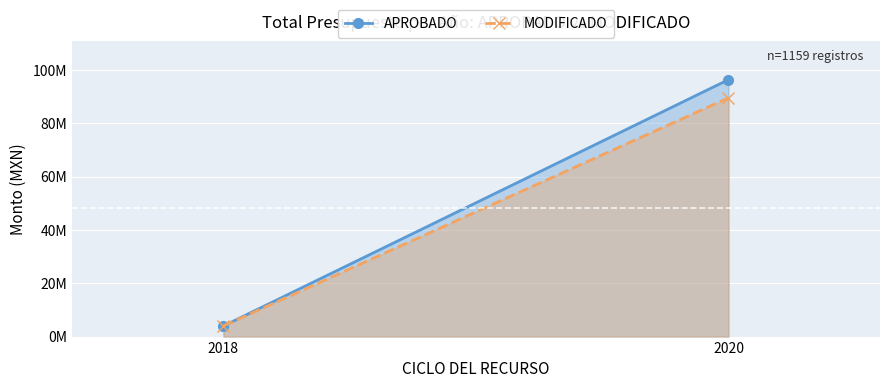

Reading left to right, extract all data points from this chart.

APROBADO: 2018=3987132.9	2020=96360473.7
MODIFICADO: 2018=3987132.9	2020=89537475.3